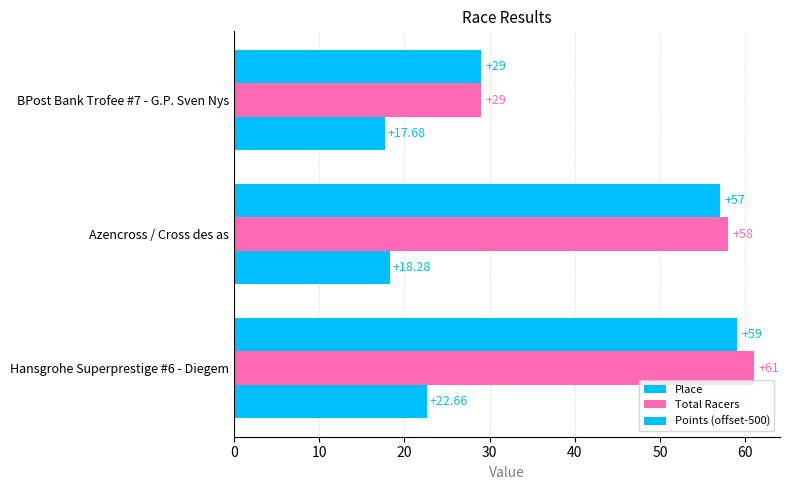

How many data points in Total Racers are less than 58?

1